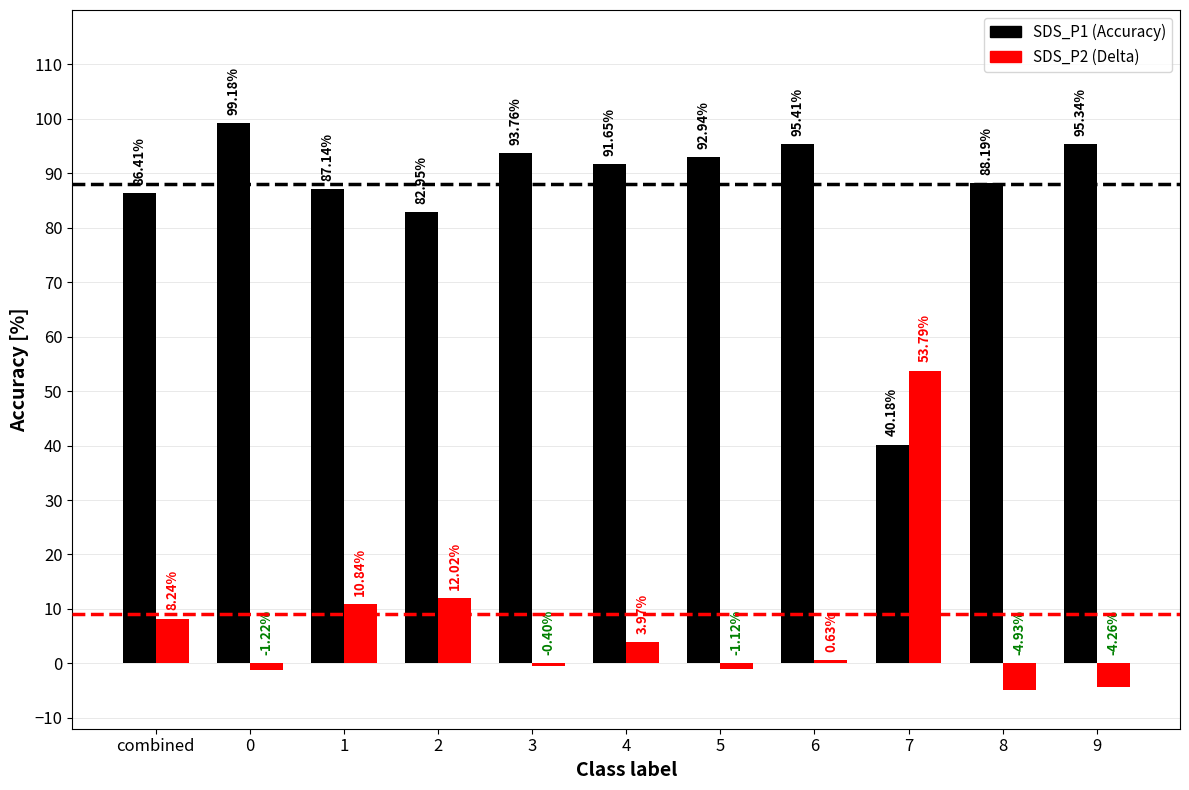

What is the spread (max minus min) of values at 6?

94.8